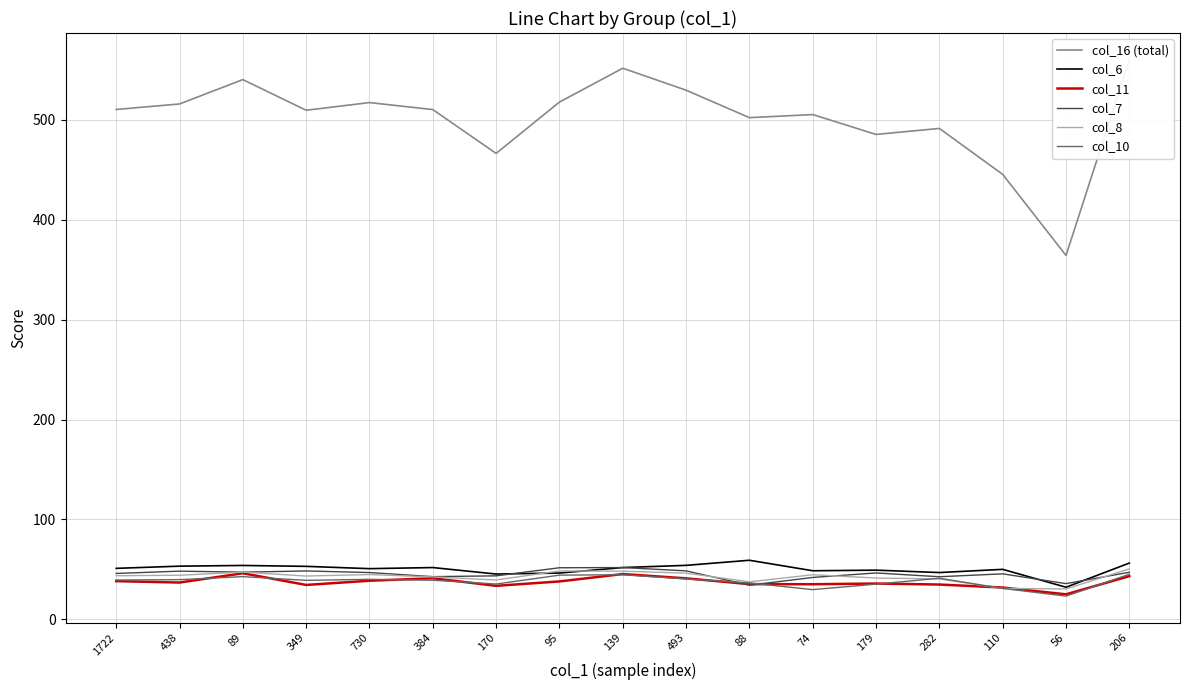

Is this an area chart (filled region under the line)?

No